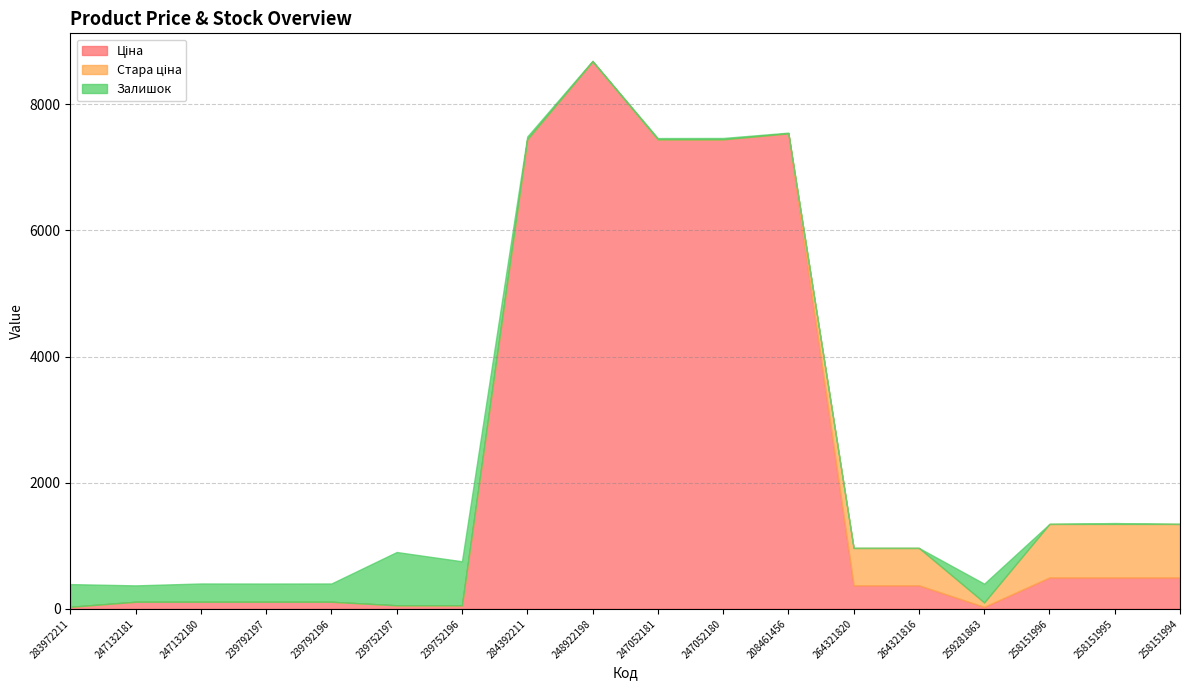

List the series in order of their peak value, lowest first.

Залишок, Стара ціна, Ціна